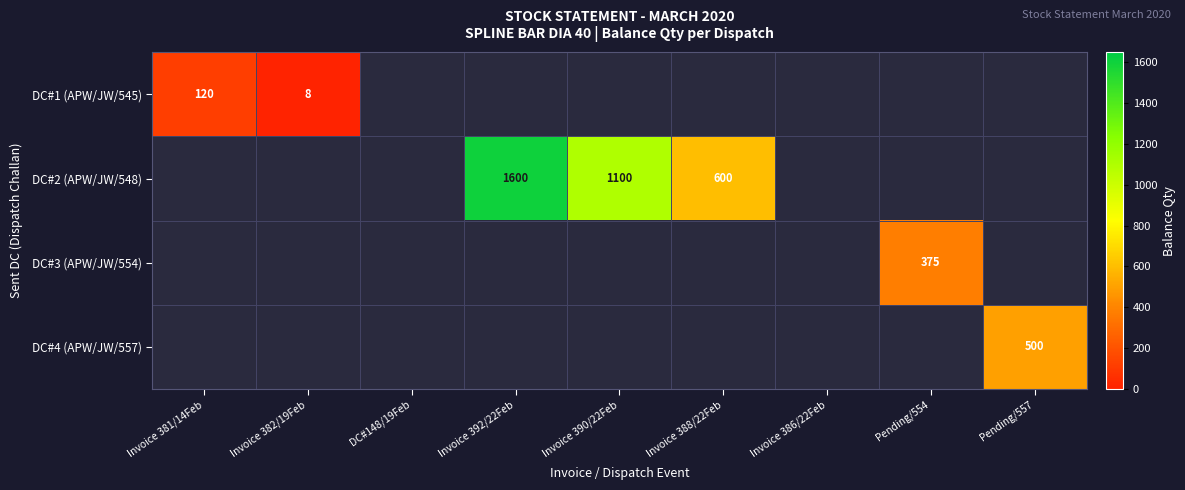

The value of DC#2 (APW/JW/548) at Invoice 388/22Feb is 262.8. True or false?

False